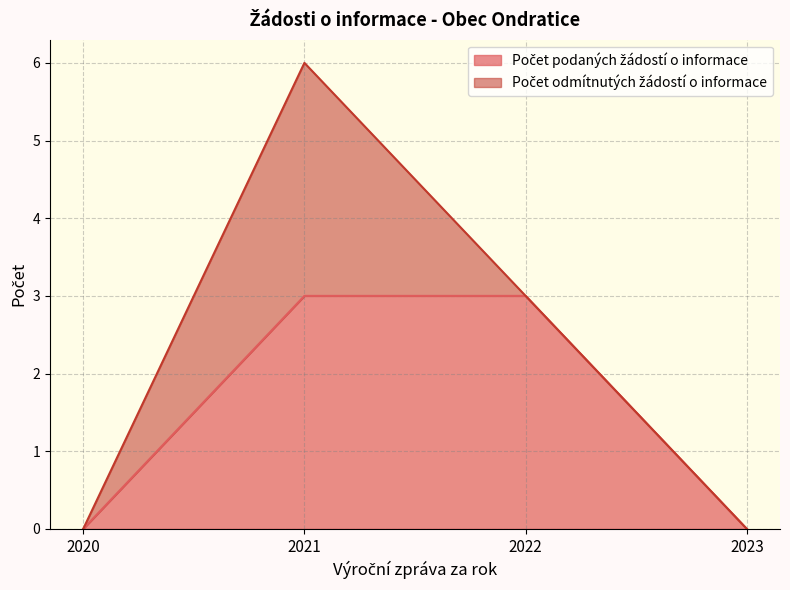

What is the label of the 4th point from the right?

2020